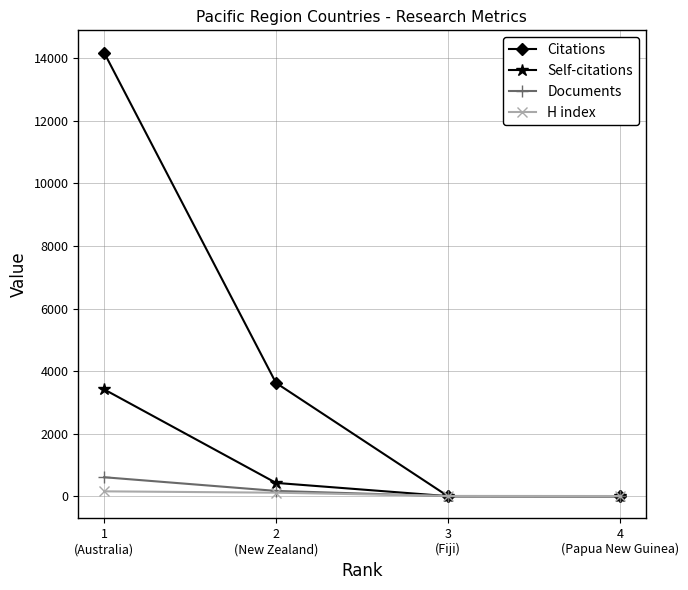

List the series in order of their peak value, highest first.

Citations, Self-citations, Documents, H index